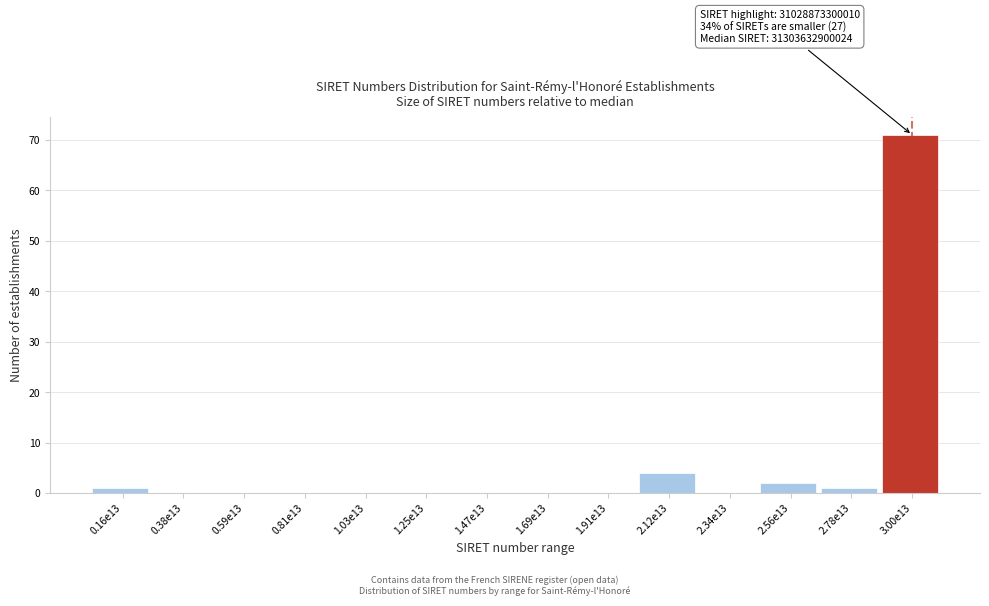

Reading right to left, extract all data points from this chart.

3.00e13=71	2.78e13=1	2.56e13=2	2.34e13=0	2.12e13=4	1.91e13=0	1.69e13=0	1.47e13=0	1.25e13=0	1.03e13=0	0.81e13=0	0.59e13=0	0.38e13=0	0.16e13=1